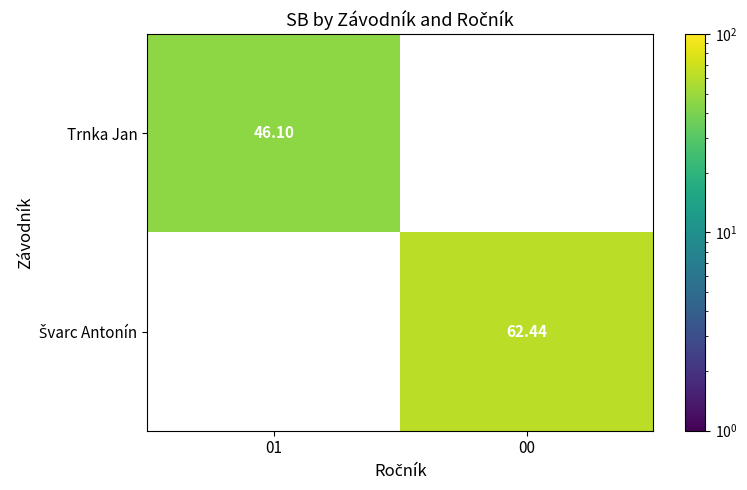

Rank the series at 01 from lowest to highest value.

Trnka Jan, Švarc Antonín